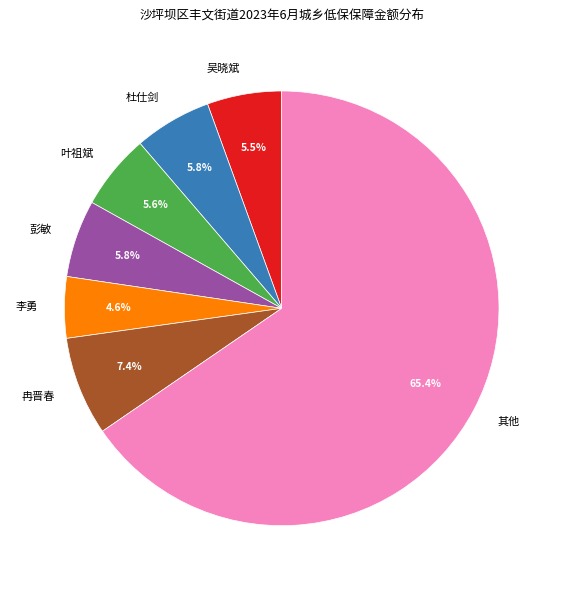

Which slice is the smallest?

李勇